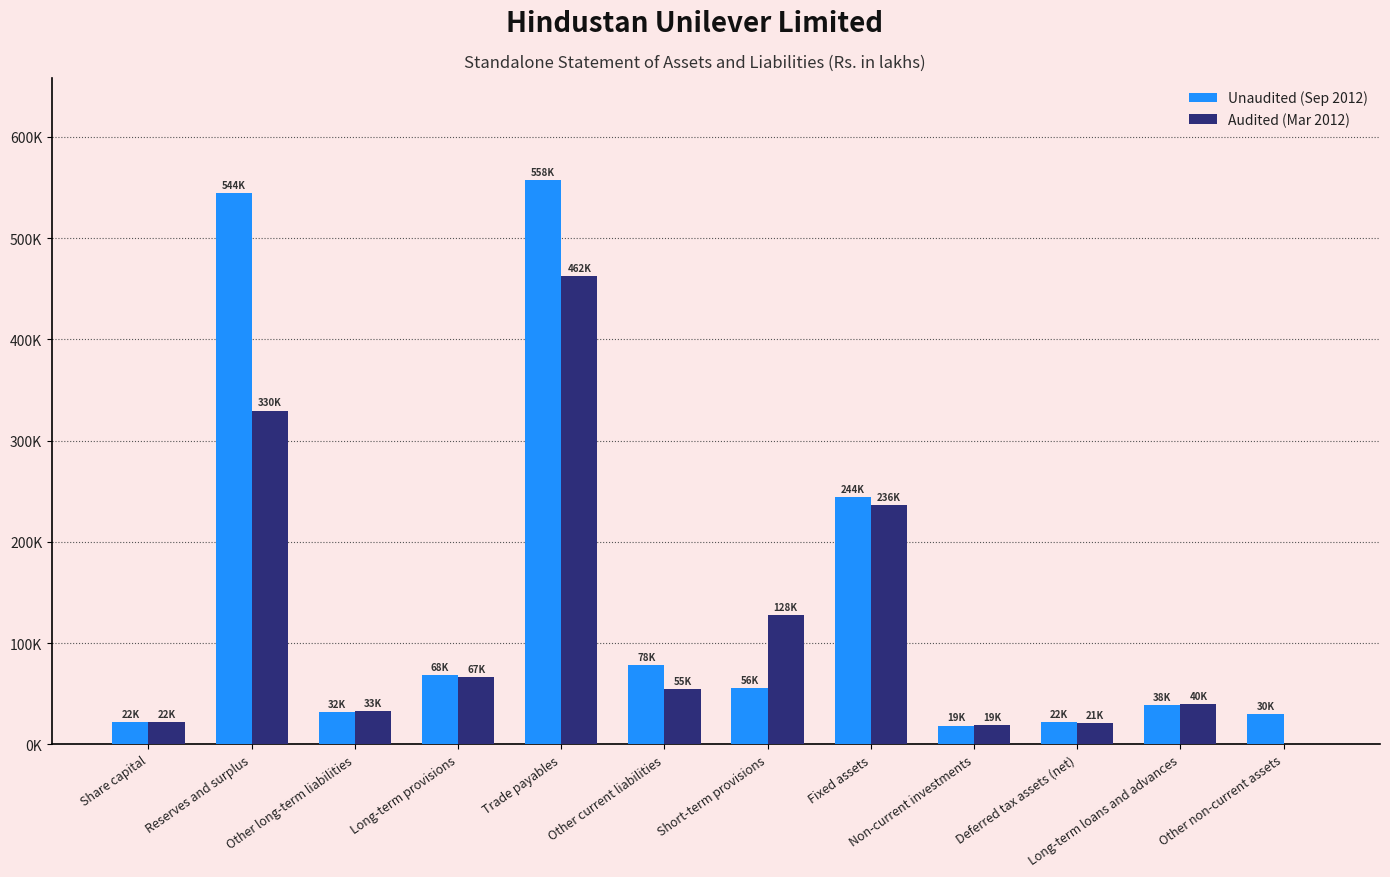

What is the value of the Audited (Mar 2012) bar at the 10th from the left?

21424.0